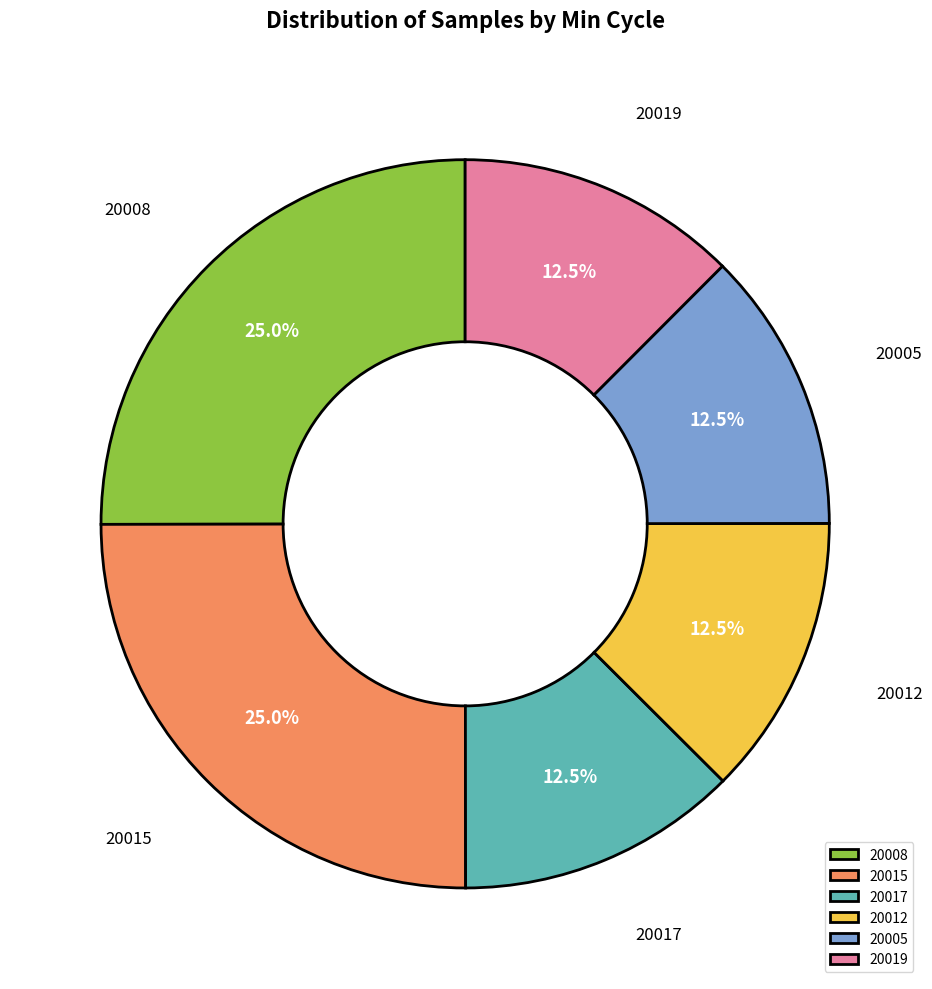

Is 20015 the majority of the pie?

No